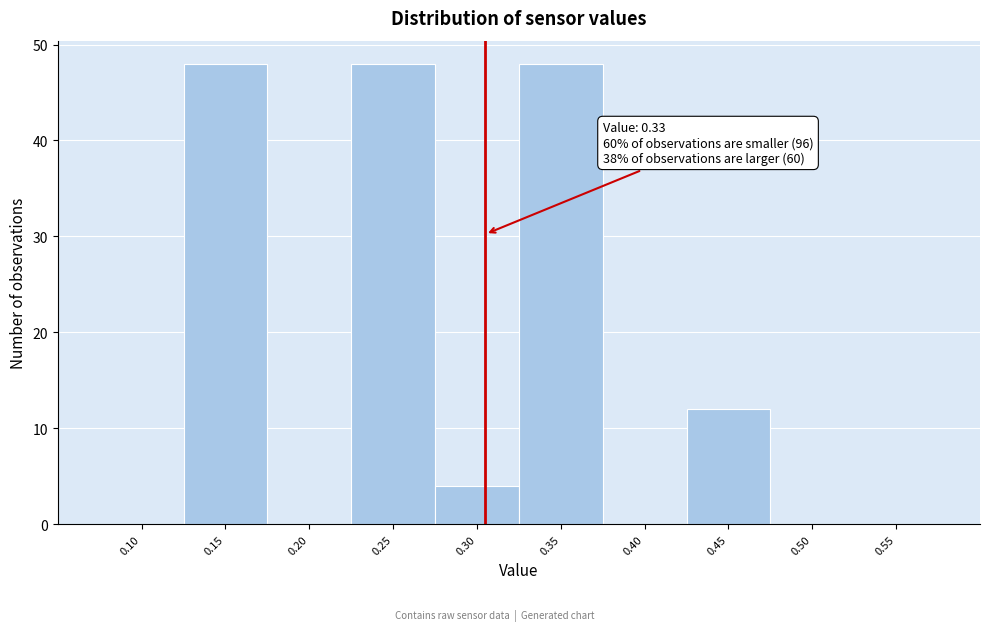

Reading left to right, transcribe all the data shown in this chart.

0.10=0	0.15=48	0.20=0	0.25=48	0.30=4	0.35=48	0.40=0	0.45=12	0.50=0	0.55=0